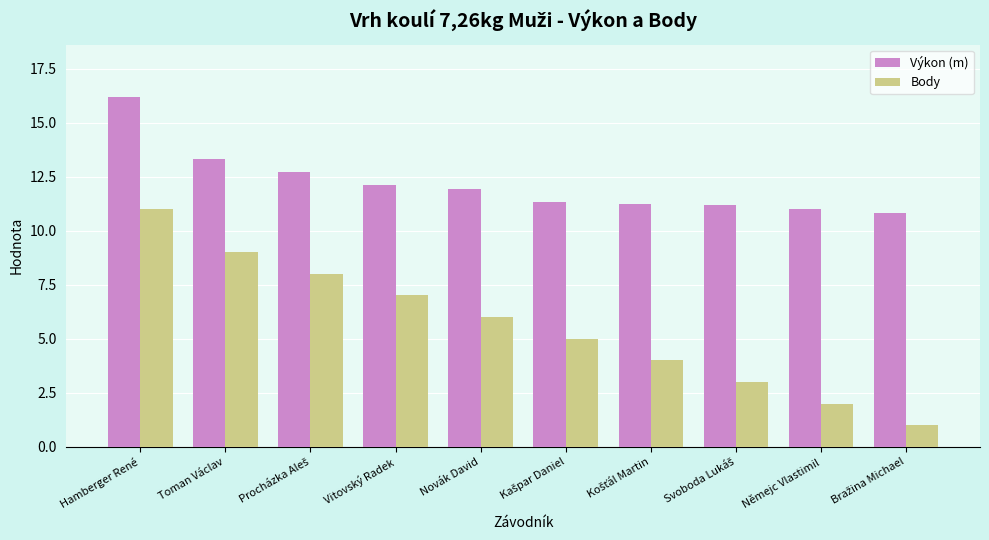

At which category is the sum across all series the highest?

Hamberger René